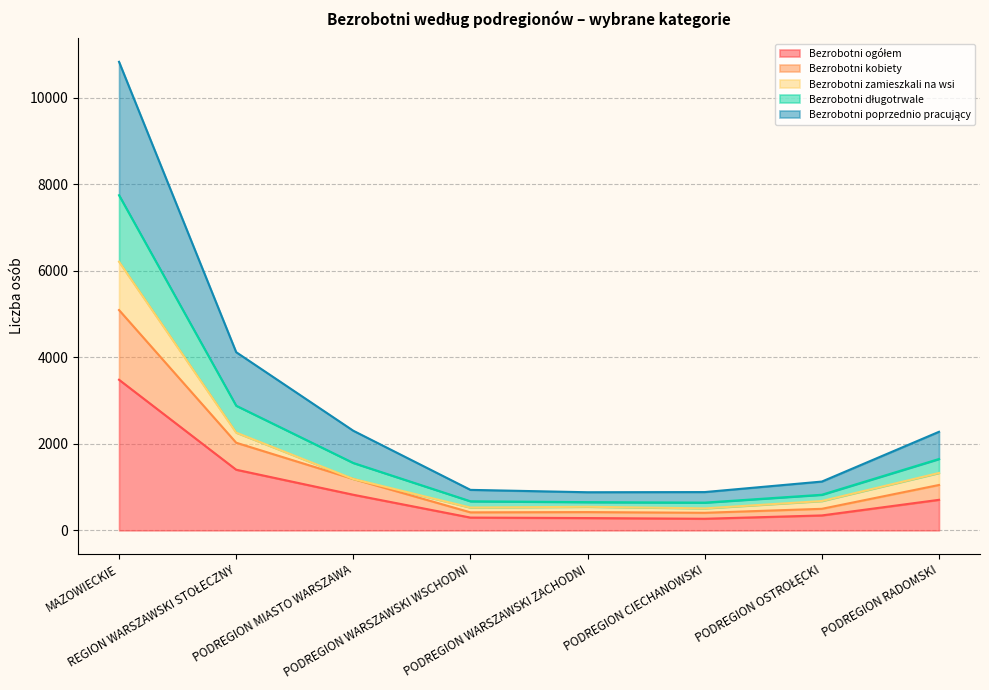

True or false: Bezrobotni ogółem and Bezrobotni kobiety intersect in this chart.

False